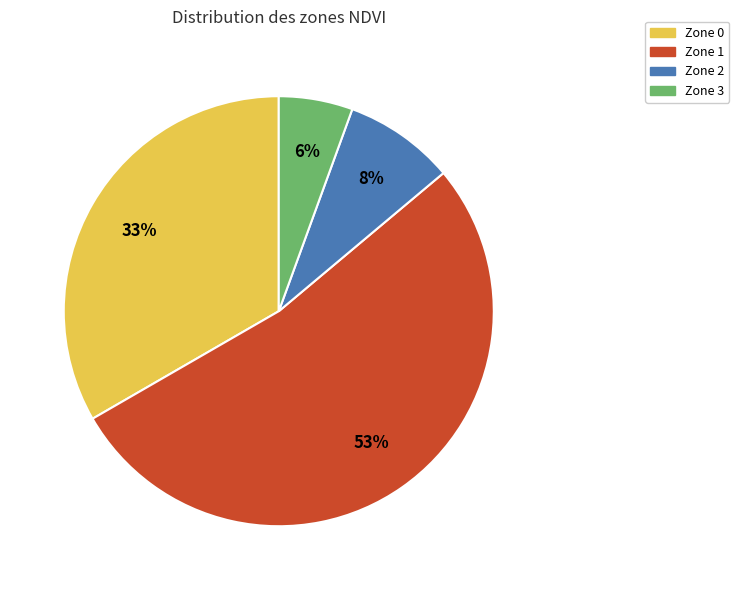

Which slice is the smallest?

Zone 3